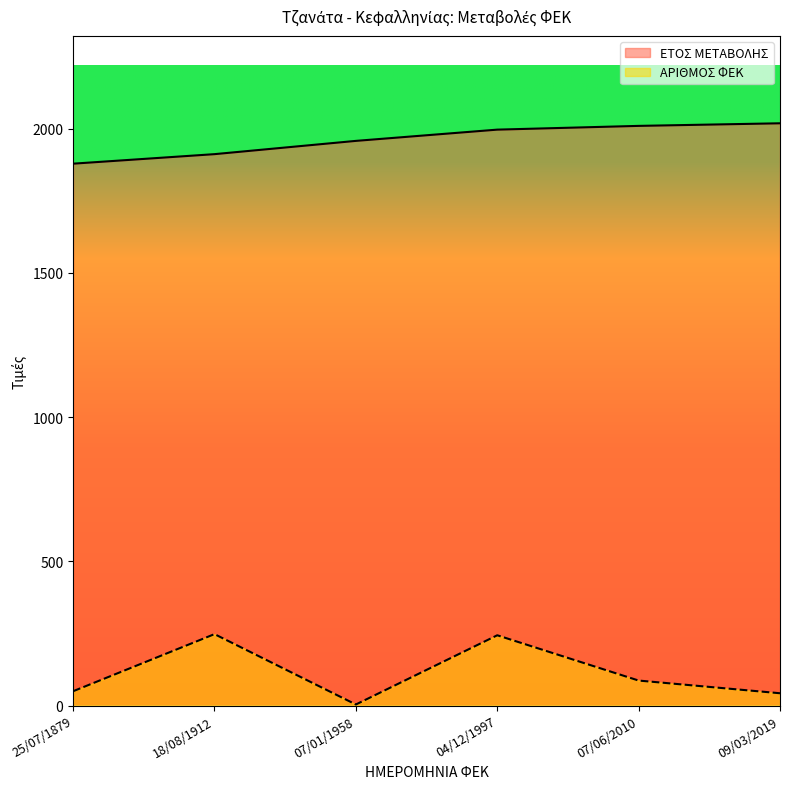

Where is the first local maximum for ΑΡΙΘΜΟΣ ΦΕΚ?

18/08/1912